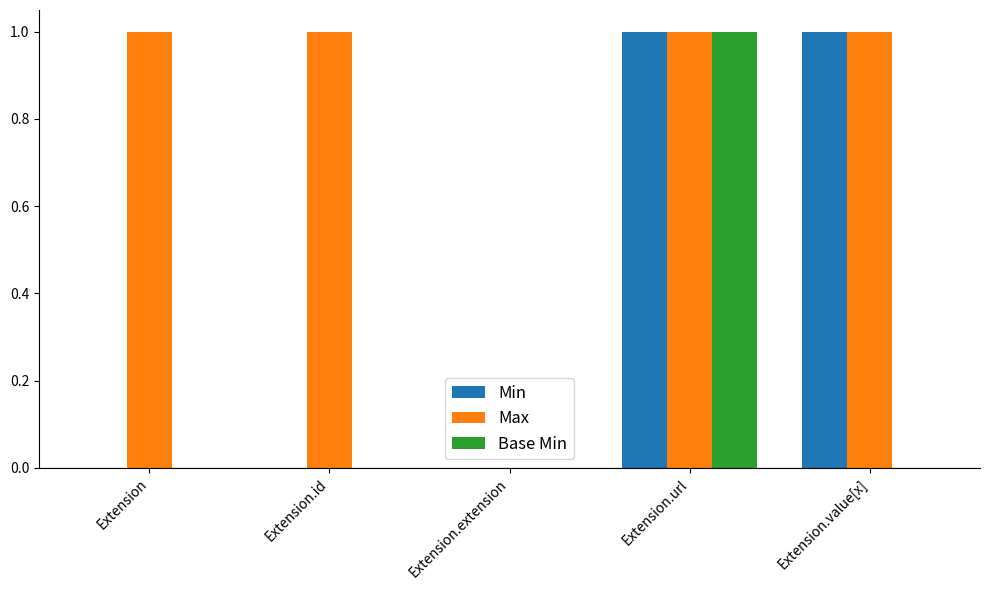

Reading right to left, extract all data points from this chart.

Min: Extension.value[x]=1	Extension.url=1	Extension.extension=0	Extension.id=0	Extension=0
Max: Extension.value[x]=1	Extension.url=1	Extension.extension=0	Extension.id=1	Extension=1
Base Min: Extension.value[x]=0	Extension.url=1	Extension.extension=0	Extension.id=0	Extension=0